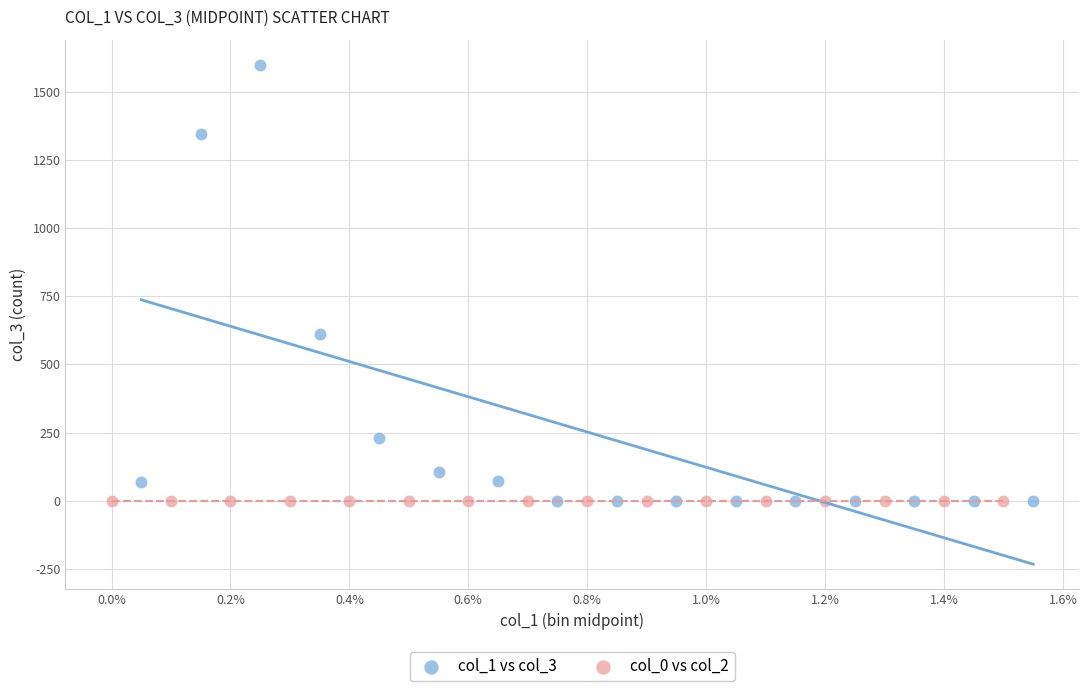

Which series reaches the maximum Y coordinate?

col_1 vs col_3